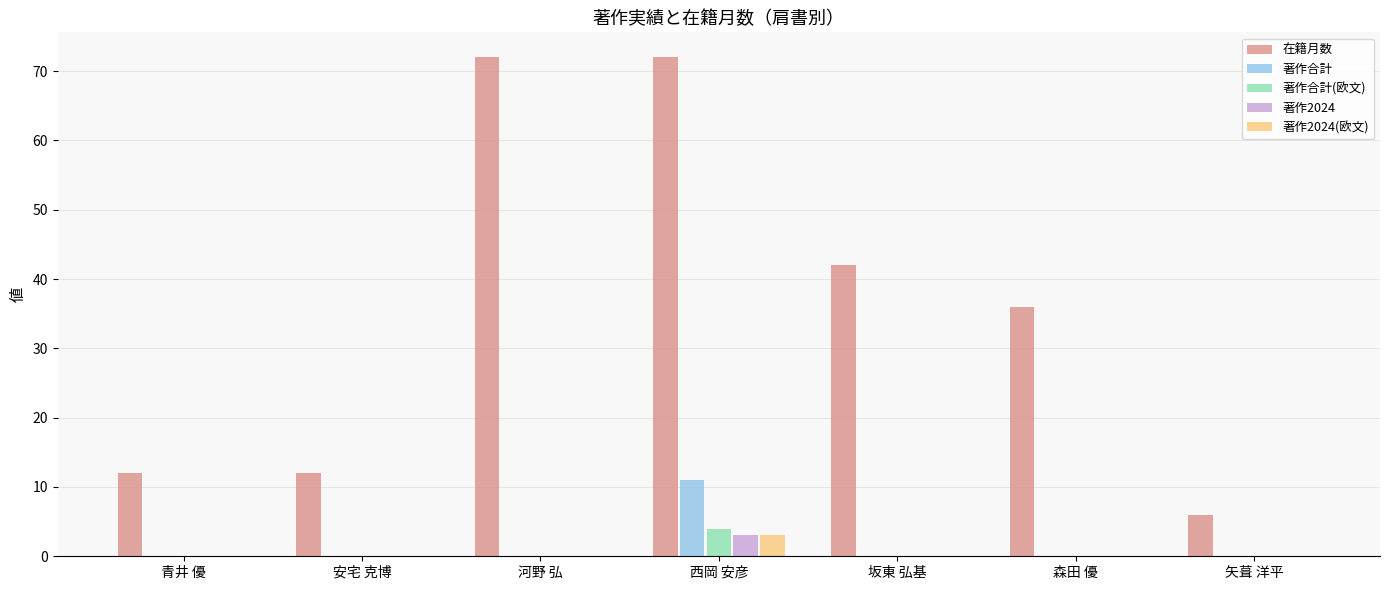

Reading right to left, what are all the values shown in this chart?

在籍月数: 6	36	42	72	72	12	12
著作合計: 0	0	0	11	0	0	0
著作合計(欧文): 0	0	0	4	0	0	0
著作2024: 0	0	0	3	0	0	0
著作2024(欧文): 0	0	0	3	0	0	0